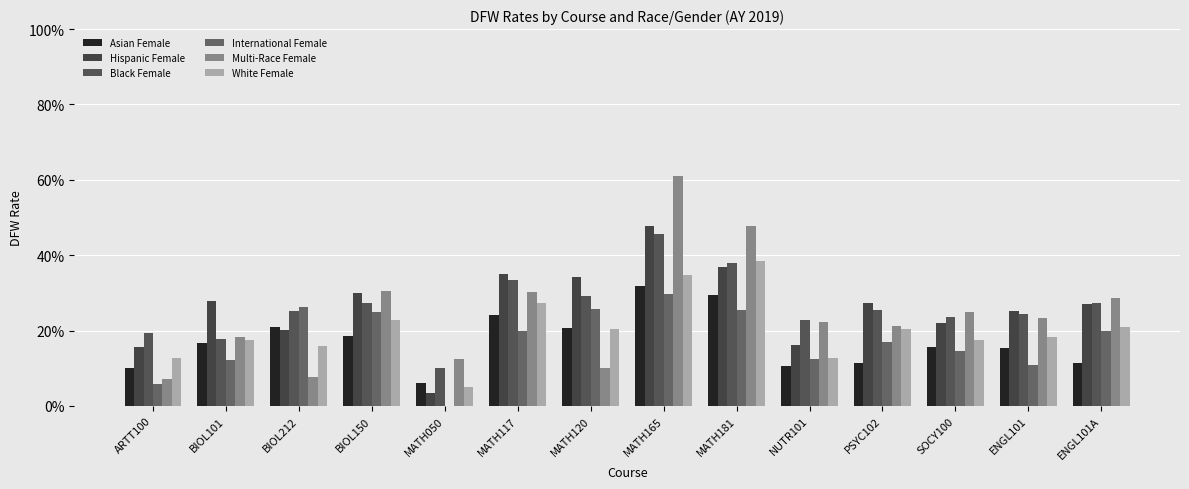

How many groups of bars are there?

14